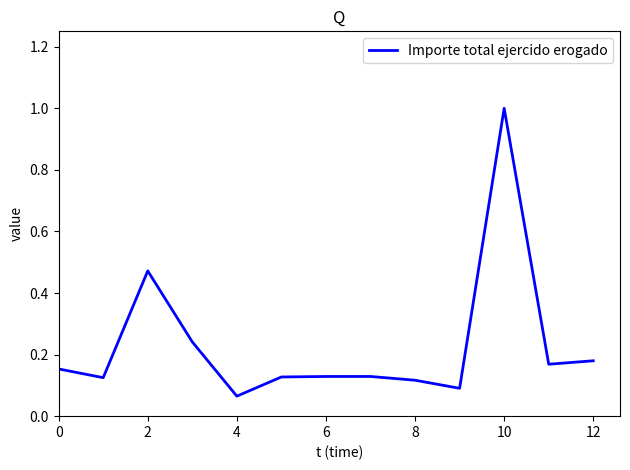

What is the maximum value shown in the chart?

1.0